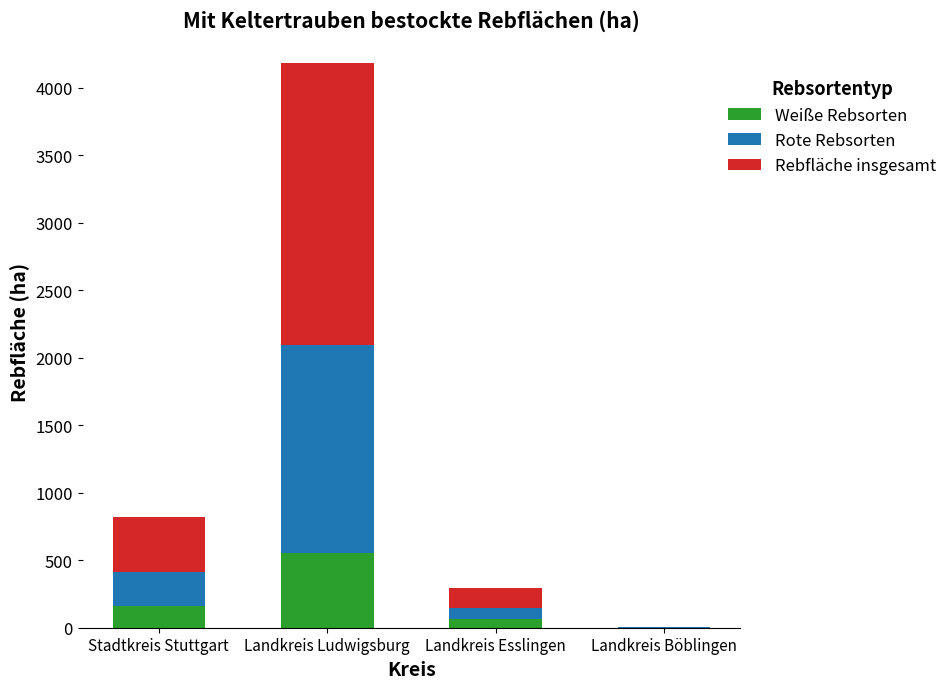

What is the highest value of the Weiße Rebsorten series?

550